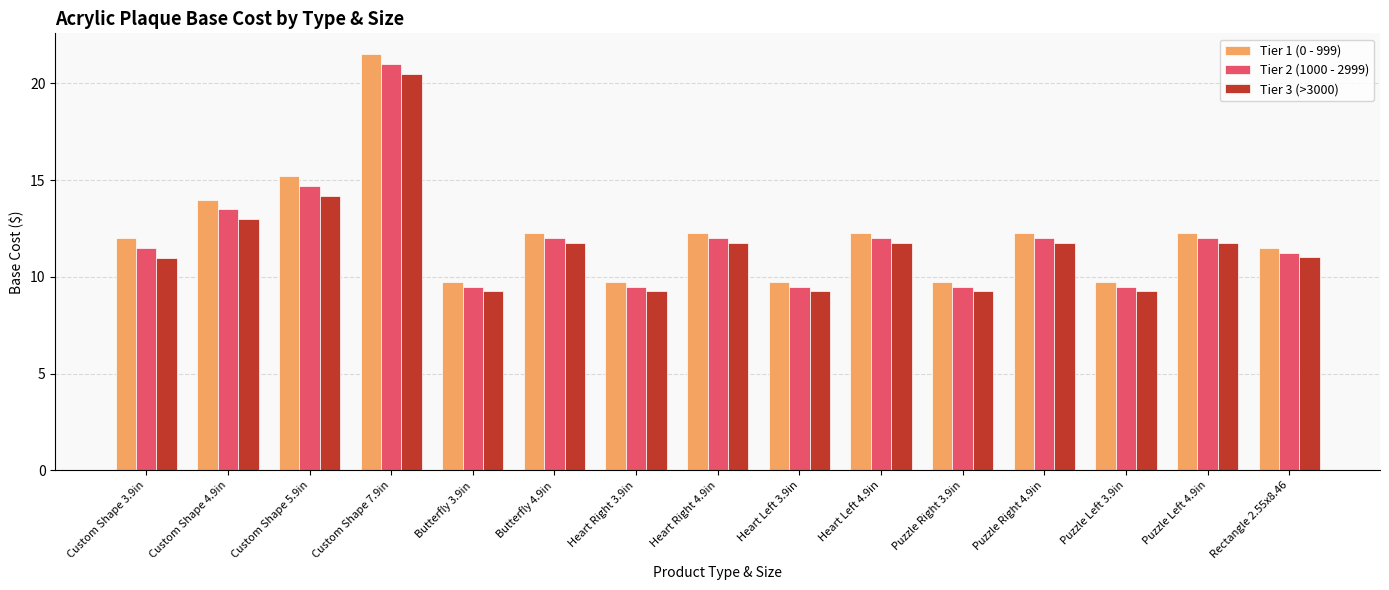

Is the value of Tier 3 (>3000) at Butterfly 4.9in greater than the value of Tier 1 (0 - 999) at Custom Shape 7.9in?

No